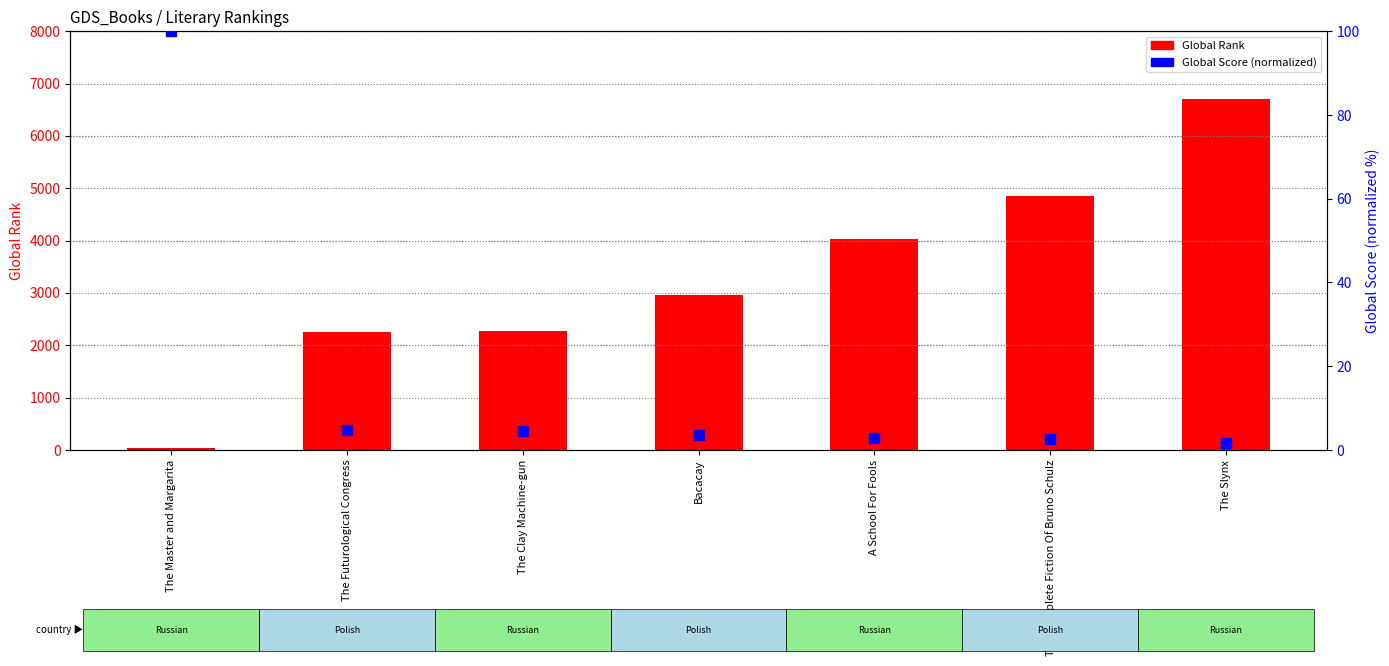

Which series has the largest Y range (max minus min)?

Global Rank